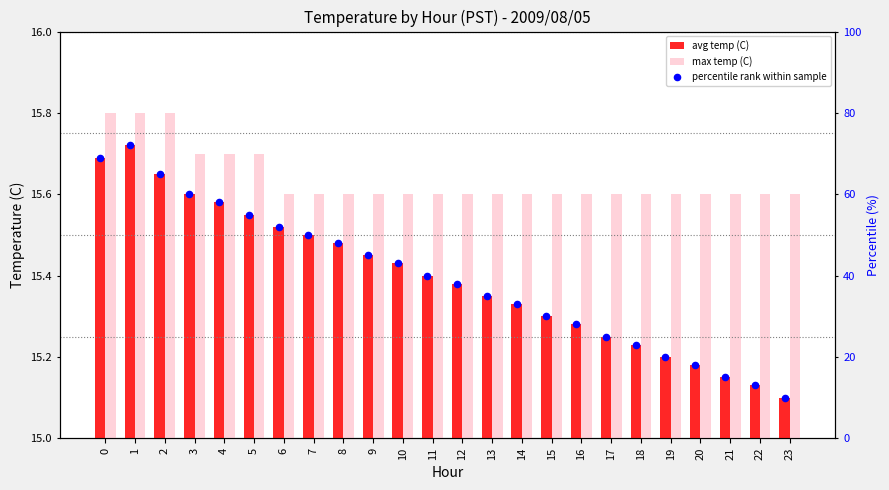

What is the total value across all series at 8?

79.1